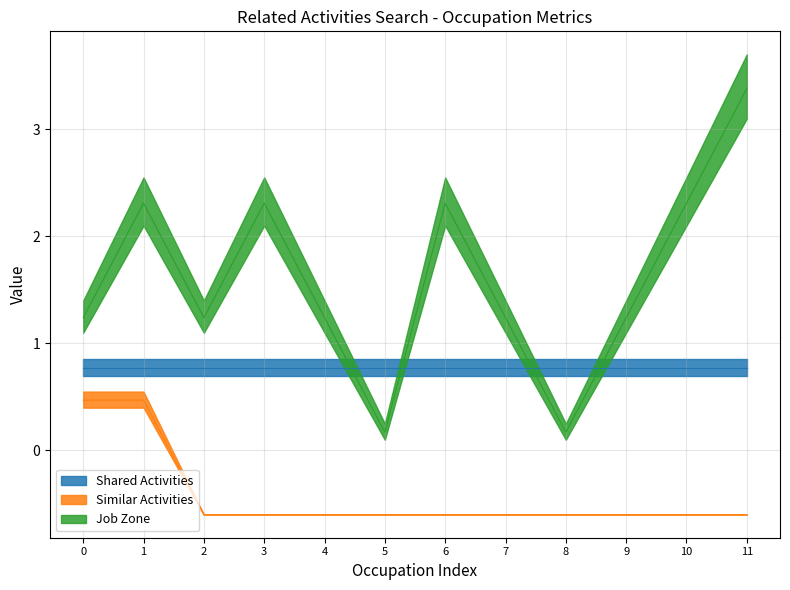

How many categories are shown in the chart?

12